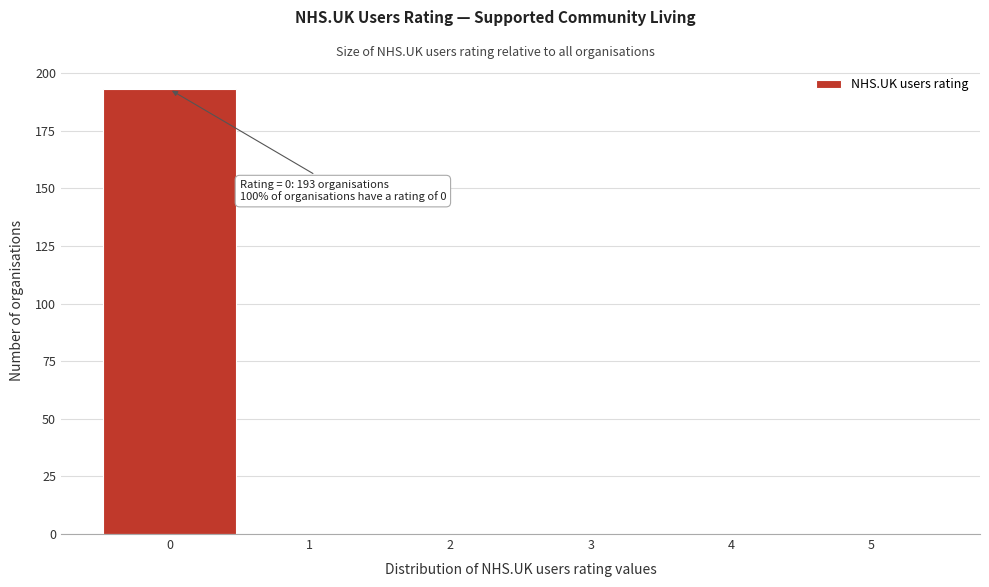

Which range on the x-axis has the tallest bar?

-0.5 to 0.5